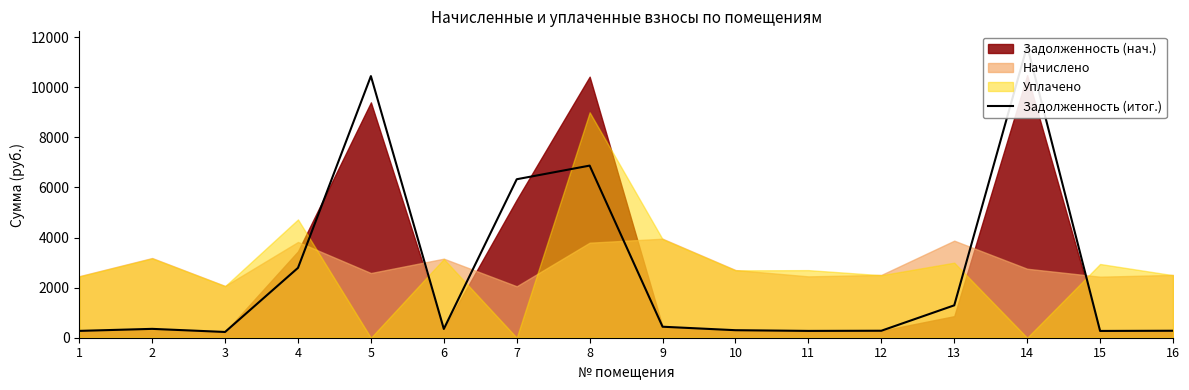

What is the value of the 3rd point from the left?

229.7